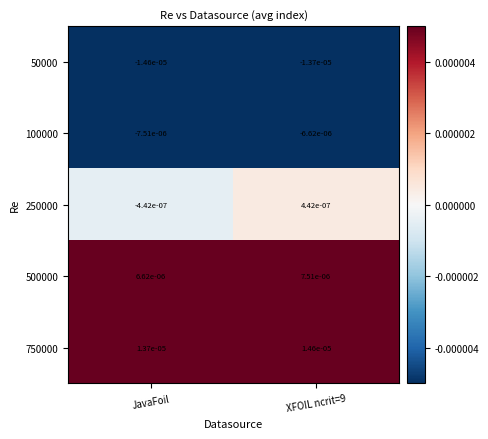

Which label corresponds to the smallest value in the chart?

JavaFoil